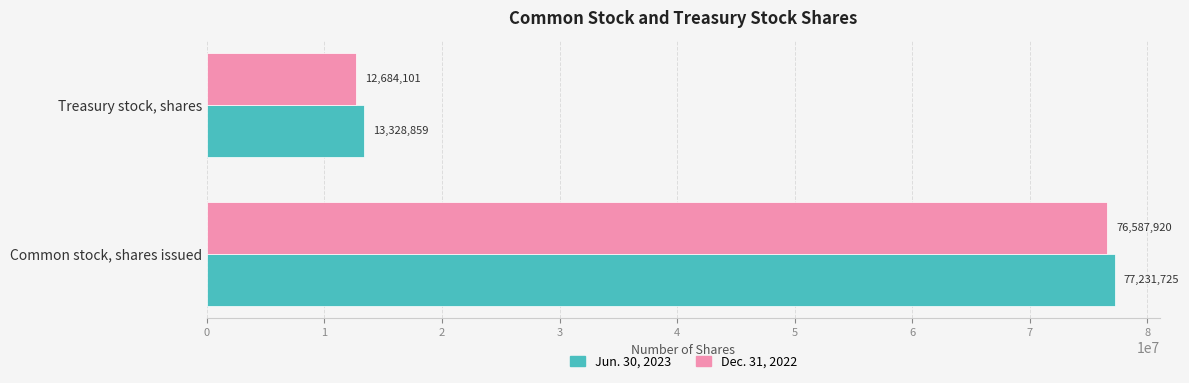

Where is Dec. 31, 2022 nearest to the value 44636010?

Treasury stock, shares